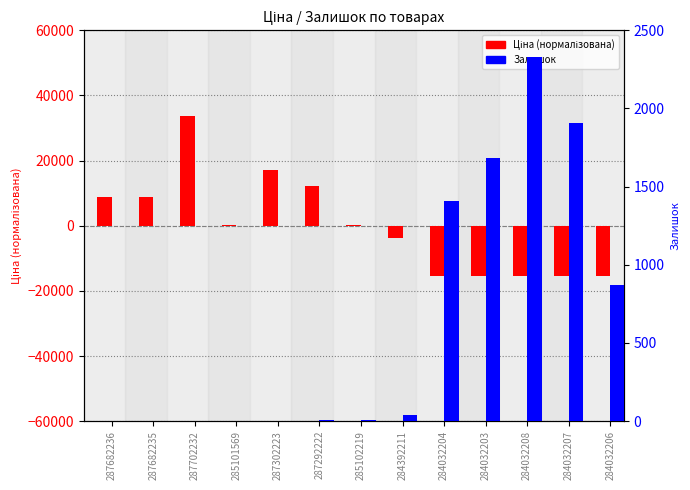

Reading left to right, list all the values displayed in this chart.

Ціна (нормалізована): 8971.8	8971.8	33557.7	324.0	17114.0	12092.0	324.0	-3673.8	-15536.3	-15536.3	-15536.3	-15536.3	-15536.3
Залишок: 0.0	0.0	0.0	3.0	3.0	5.0	7.0	42.0	1407.0	1685.0	2329.0	1908.0	869.0